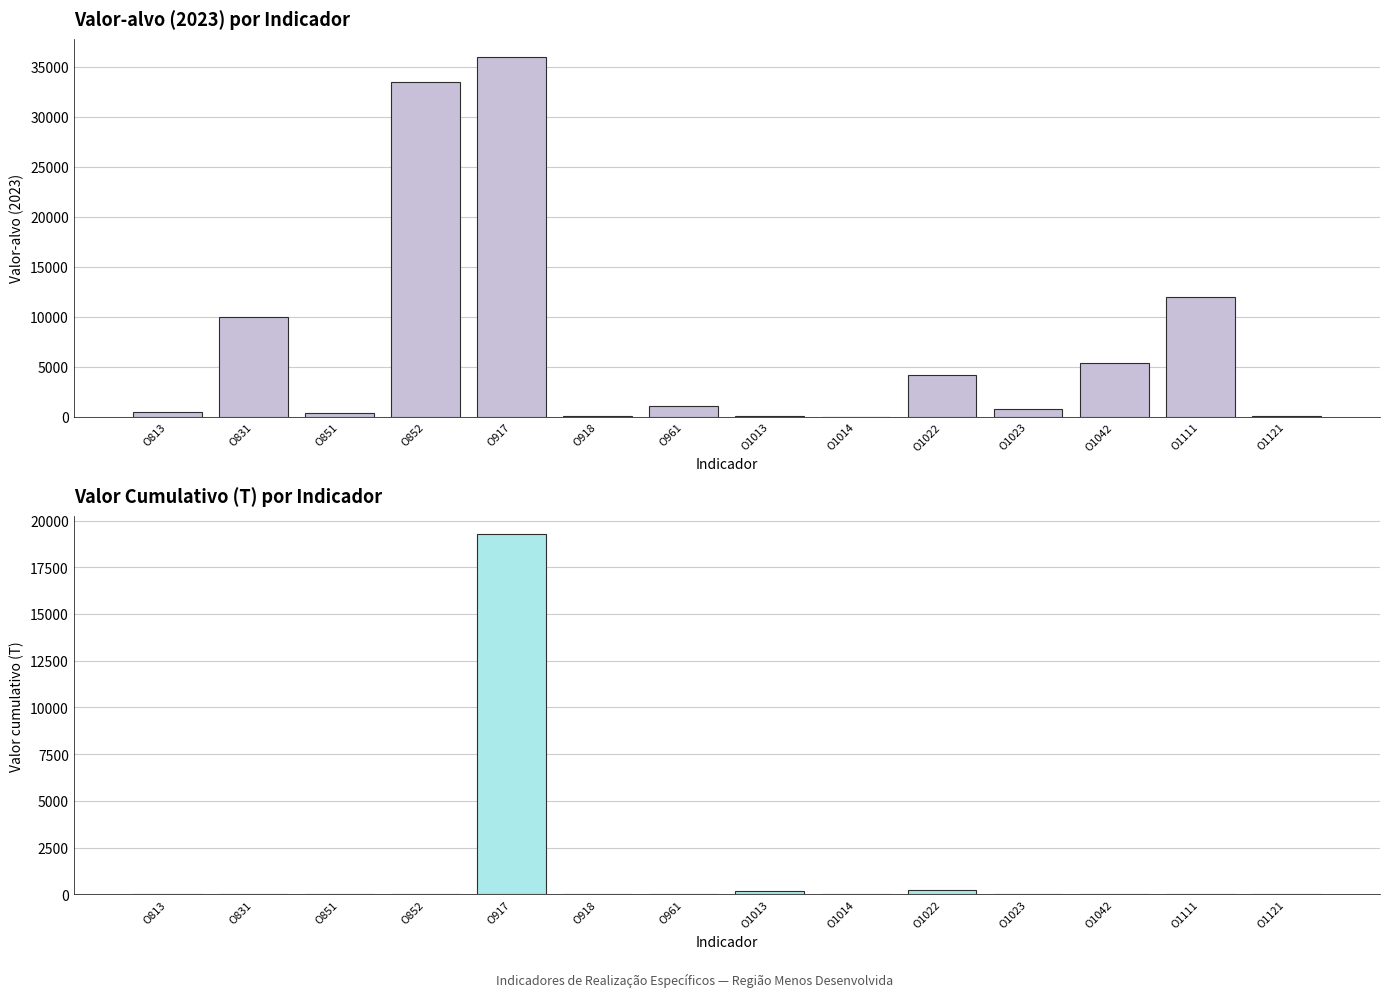

Which series has the largest total across all categories?

Valor-alvo (2023)